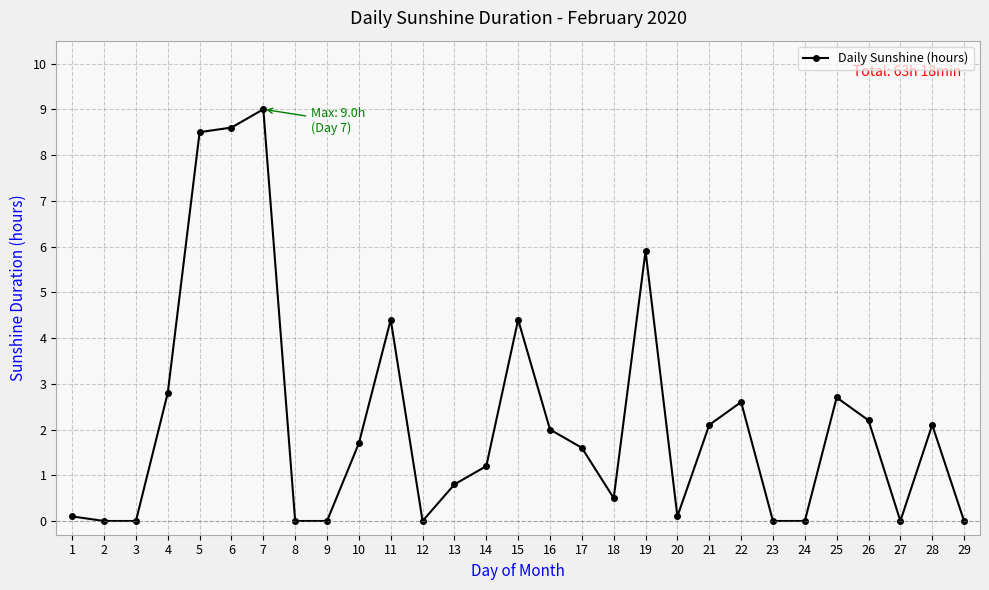

The value at 12 is 2.9. True or false?

False